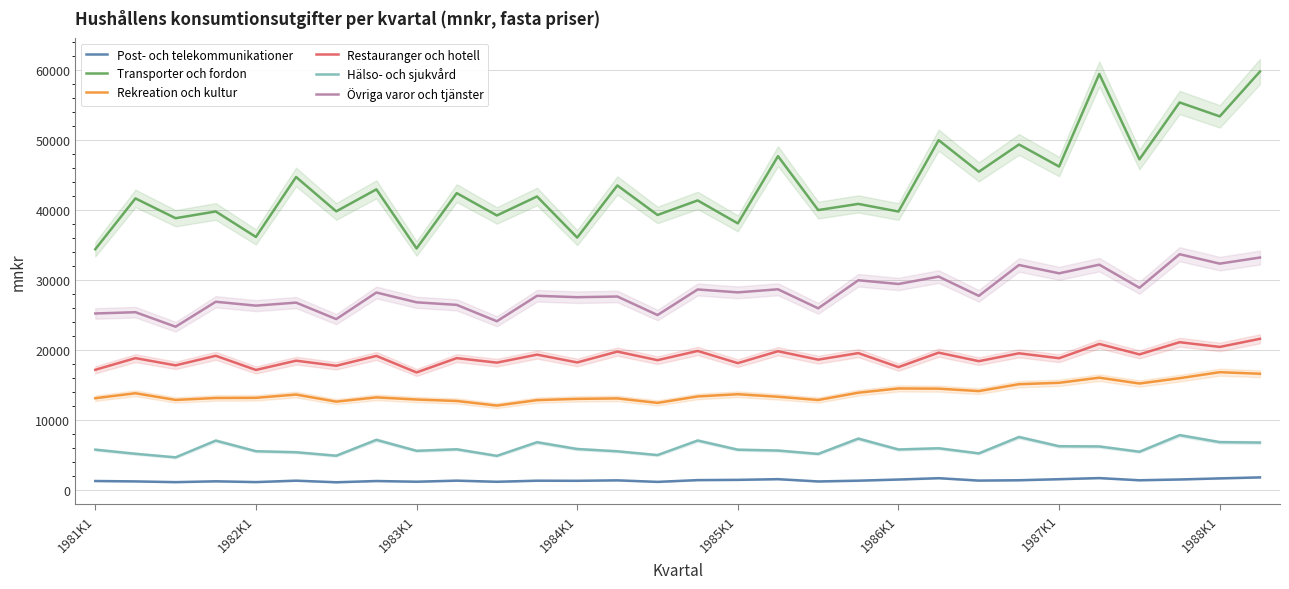

True or false: Post- och telekommunikationer and Övriga varor och tjänster cross at least once.

False